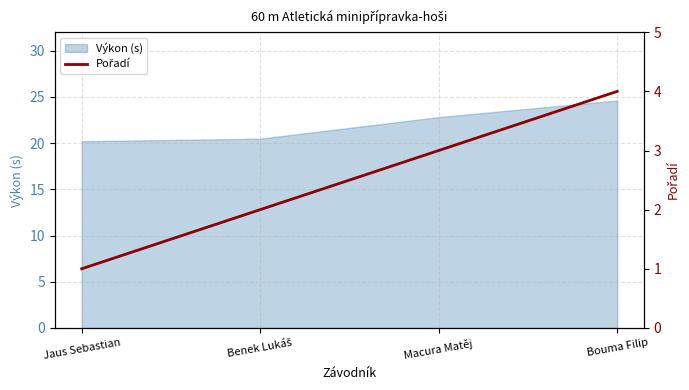

What is the minimum value for Výkon (s)?

20.2